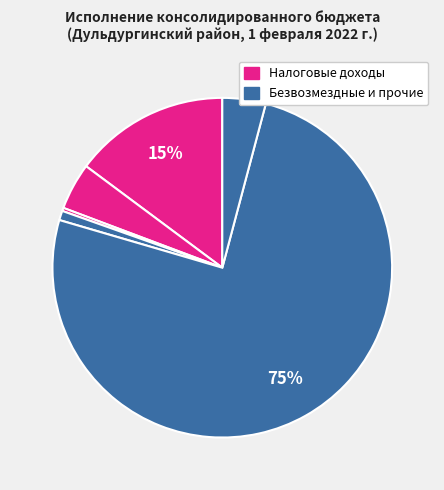

Count the number of slices in the pie.

6